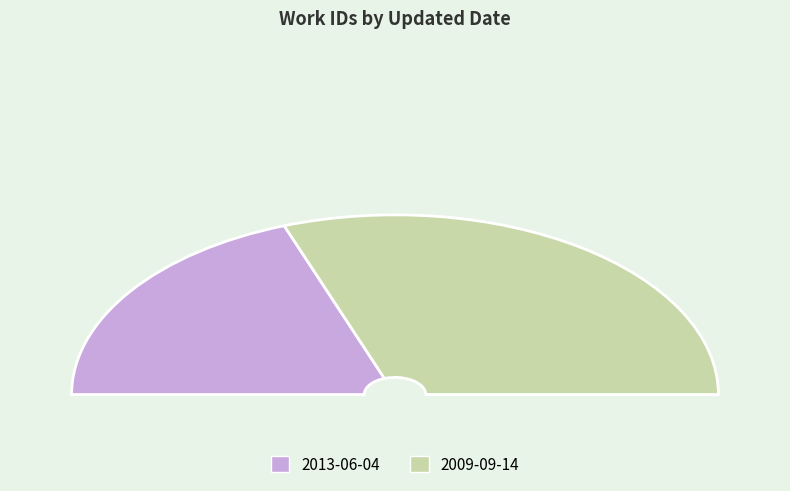

Is it true that 2013-06-04 is 49% of the pie?

False